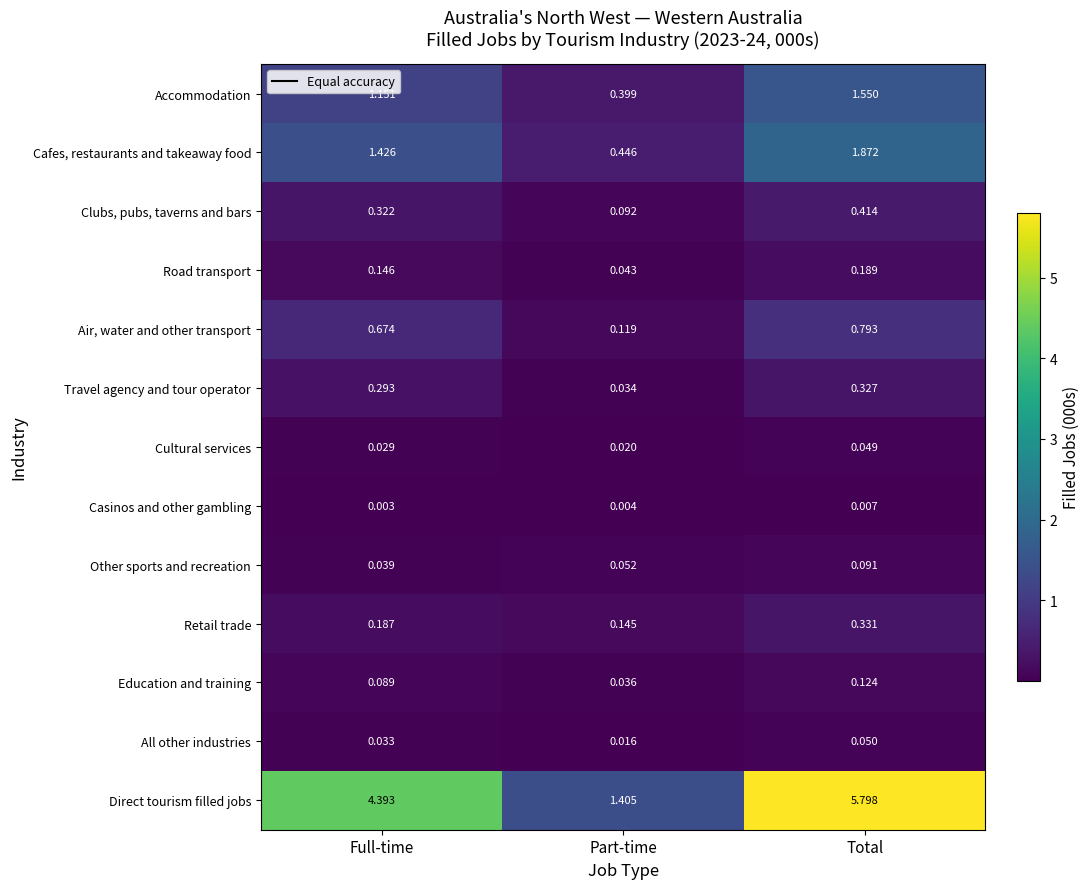

Which series has the largest range (max minus min)?

Direct tourism filled jobs